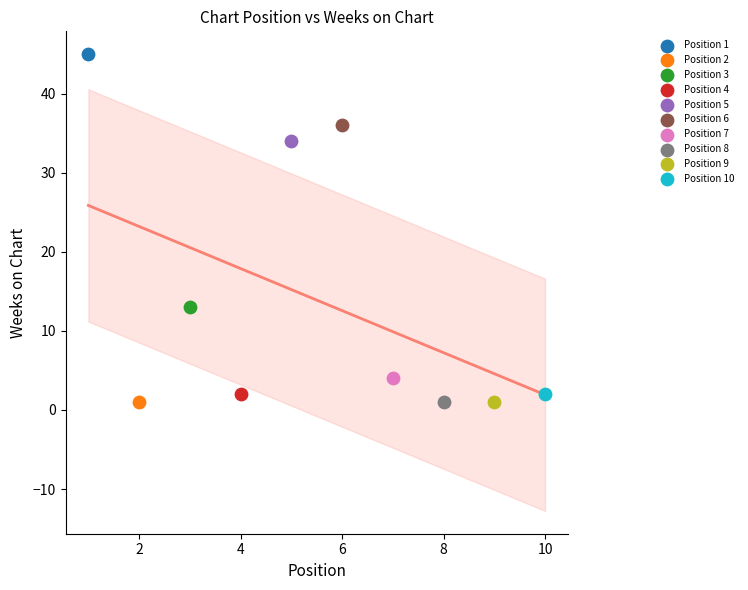

What are all the series names shown in the legend?

Position 1, Position 2, Position 3, Position 4, Position 5, Position 6, Position 7, Position 8, Position 9, Position 10